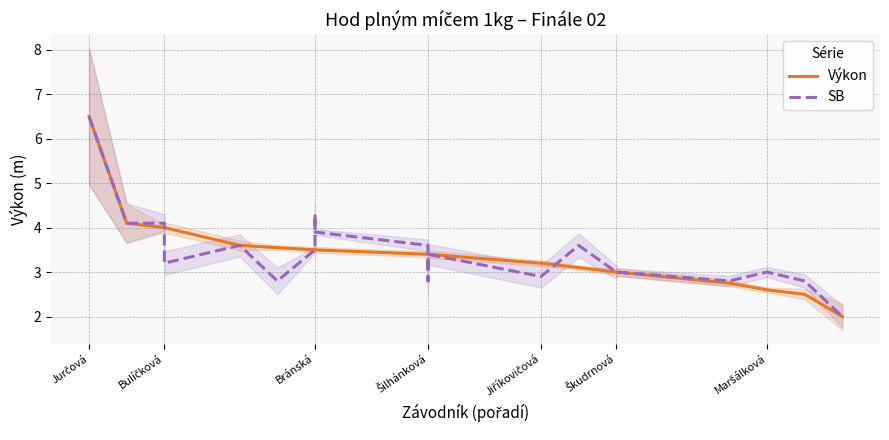

True or false: SB has more than 2 points higher than both neighbors.

True